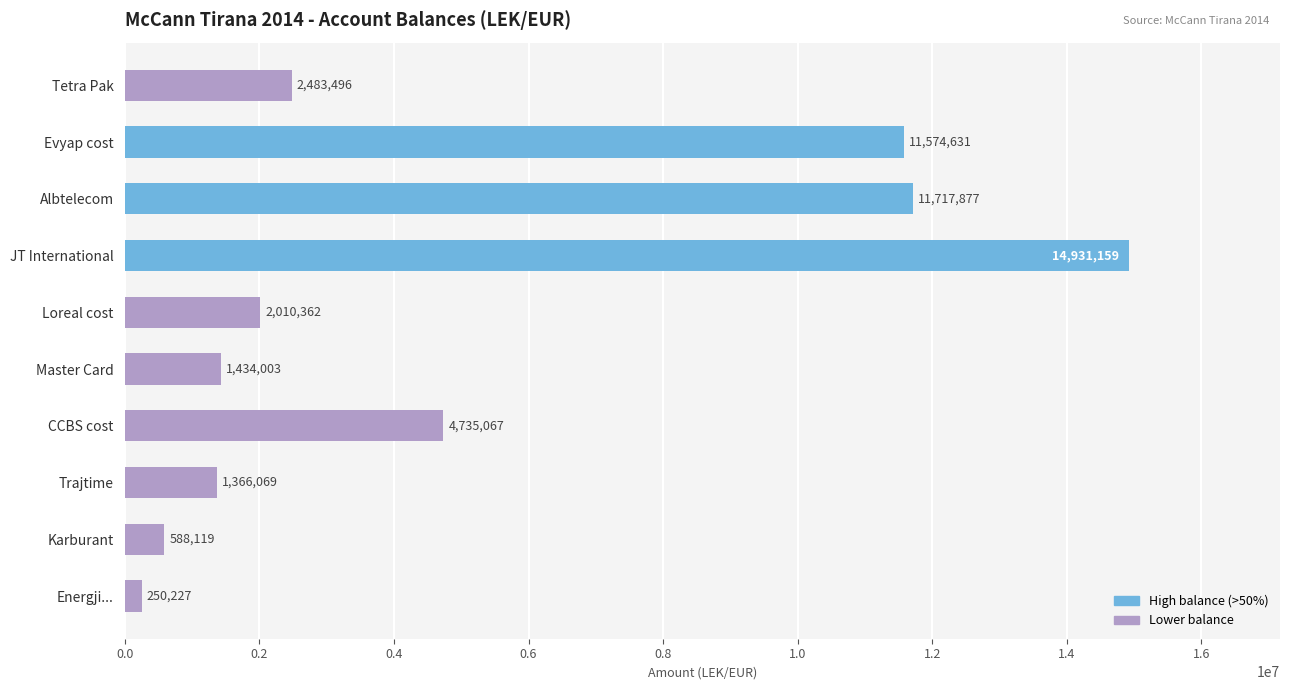

Approximately how many times larger is the value at JT International compared to Evyap cost?

1.3